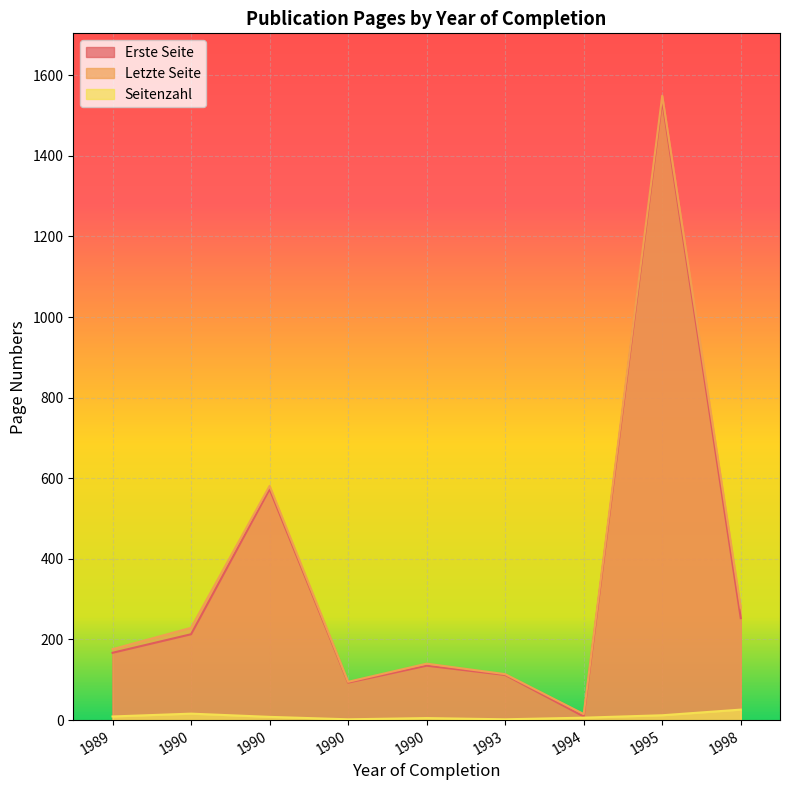

Which has a higher value, 1989 or 1993?

1989